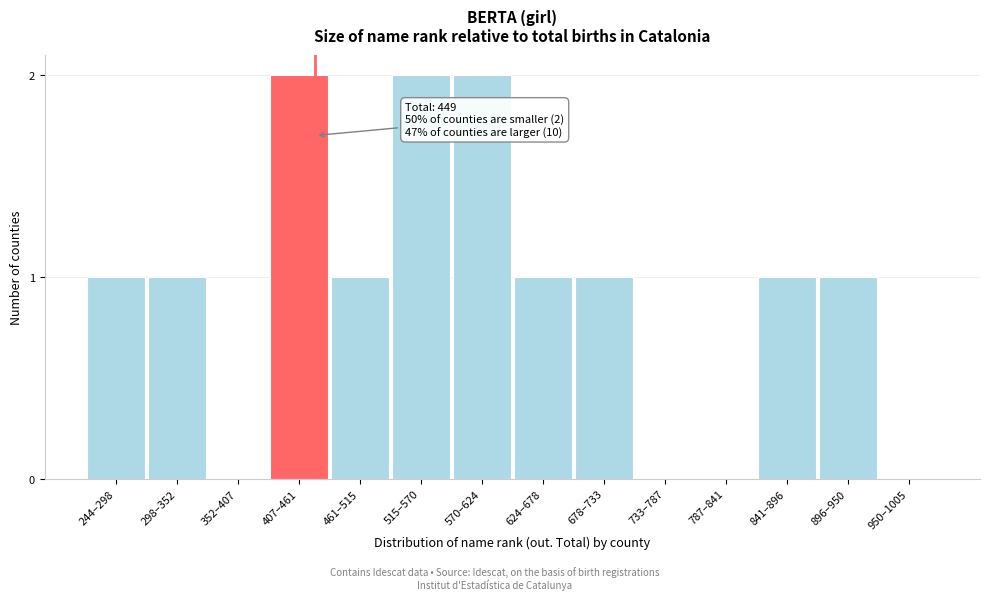

Reading right to left, list all the values displayed in this chart.

950–1005=0	896–950=1	841–896=1	787–841=0	733–787=0	678–733=1	624–678=1	570–624=2	515–570=2	461–515=1	407–461=2	352–407=0	298–352=1	244–298=1